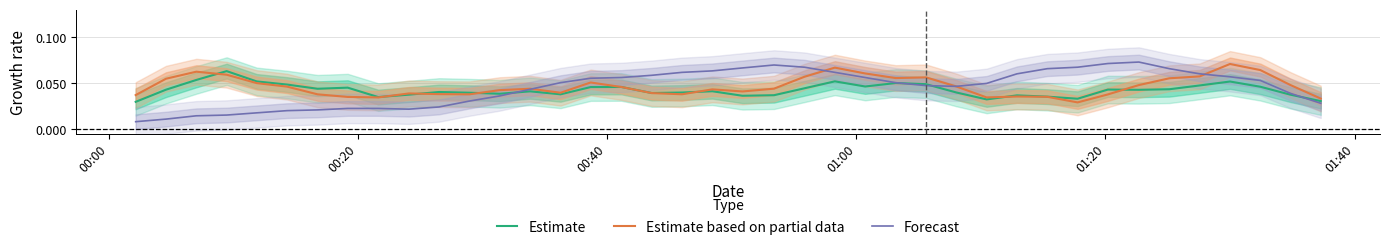

At how many categories does at least one series exceed 0?

40